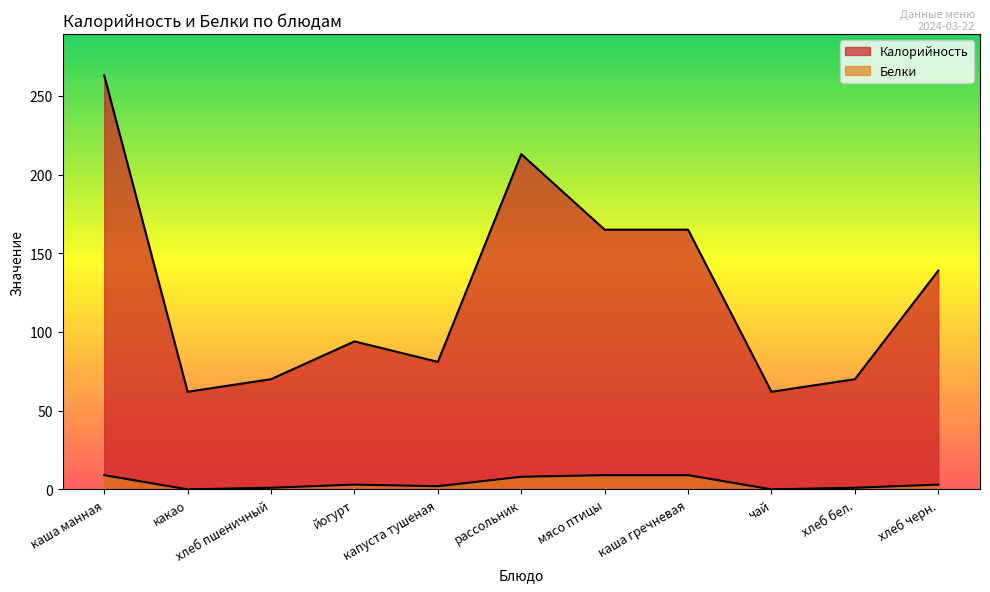

How many interior local peaks does the Калорийность series have?

2